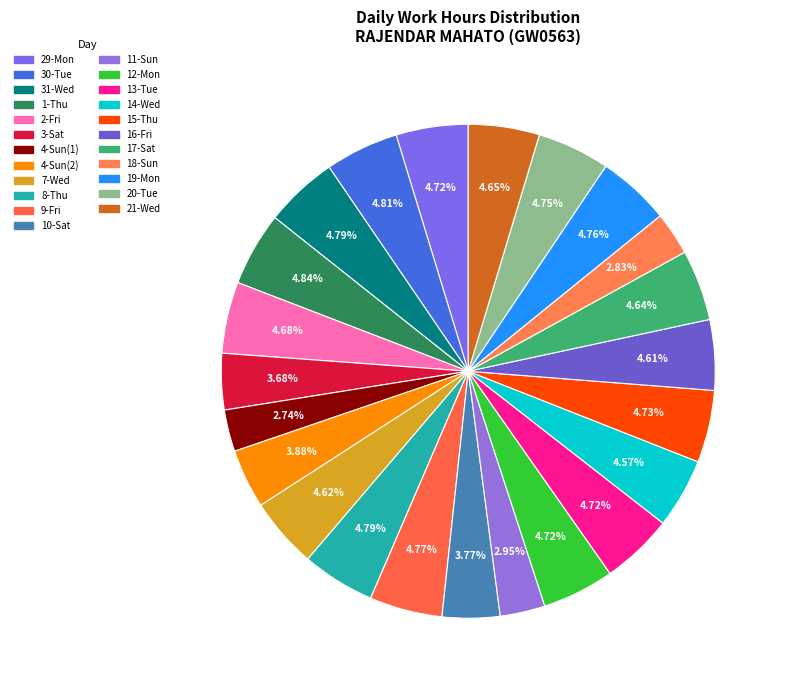

To the nearest percent, what portion does 29-Mon represent?

5%